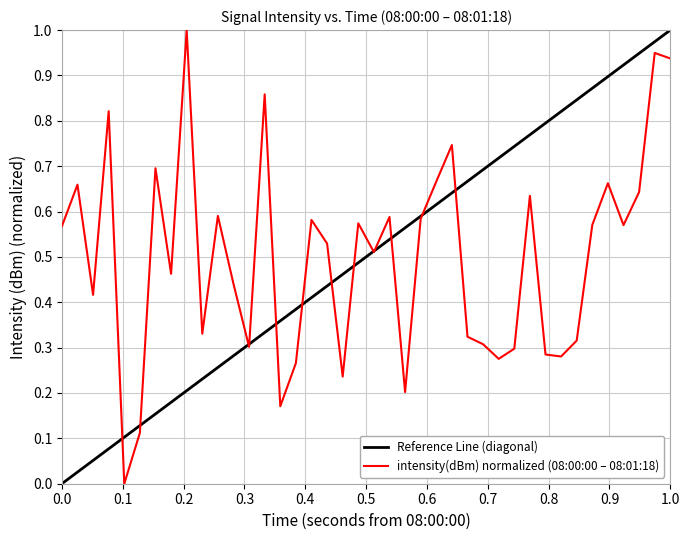

True or false: there are more than 2 points higher than both neighbors.

True